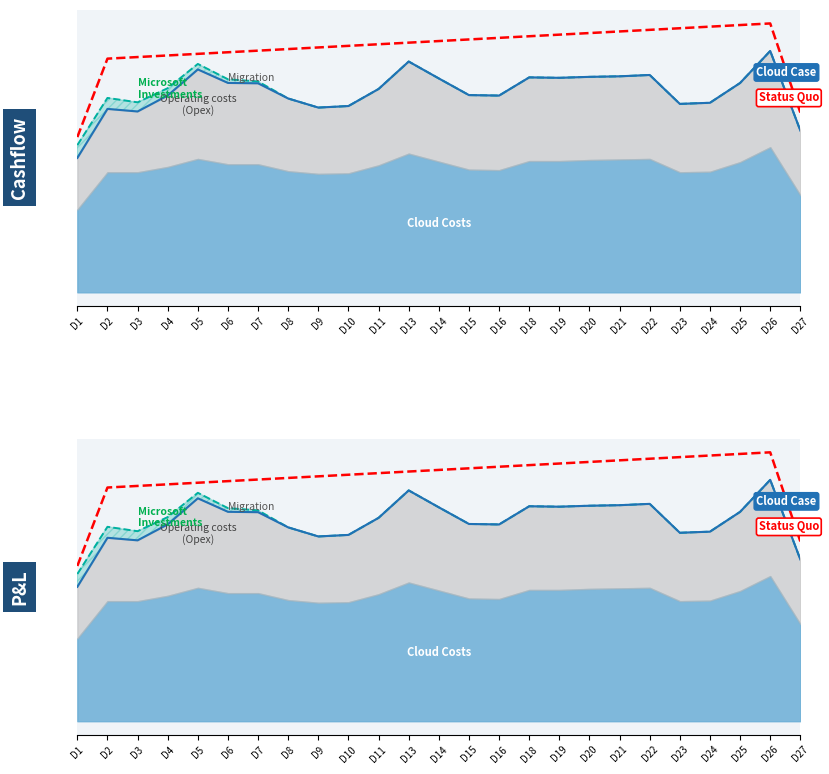

How many interior local peaks does the Cloud Case series have?

6